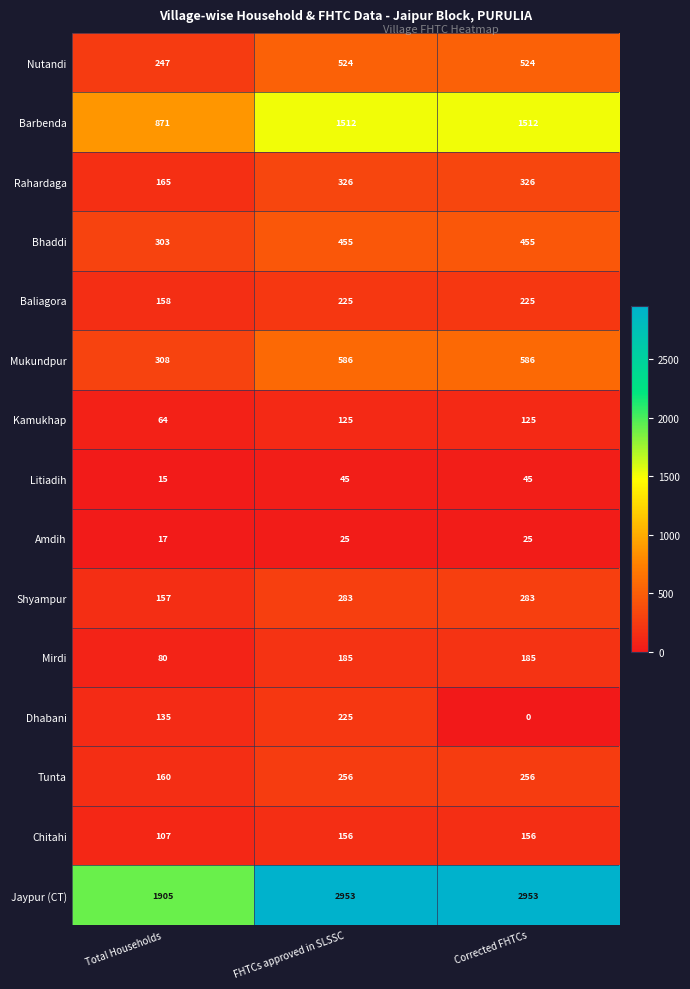

At how many categories does at least one series exceed 1375?

3